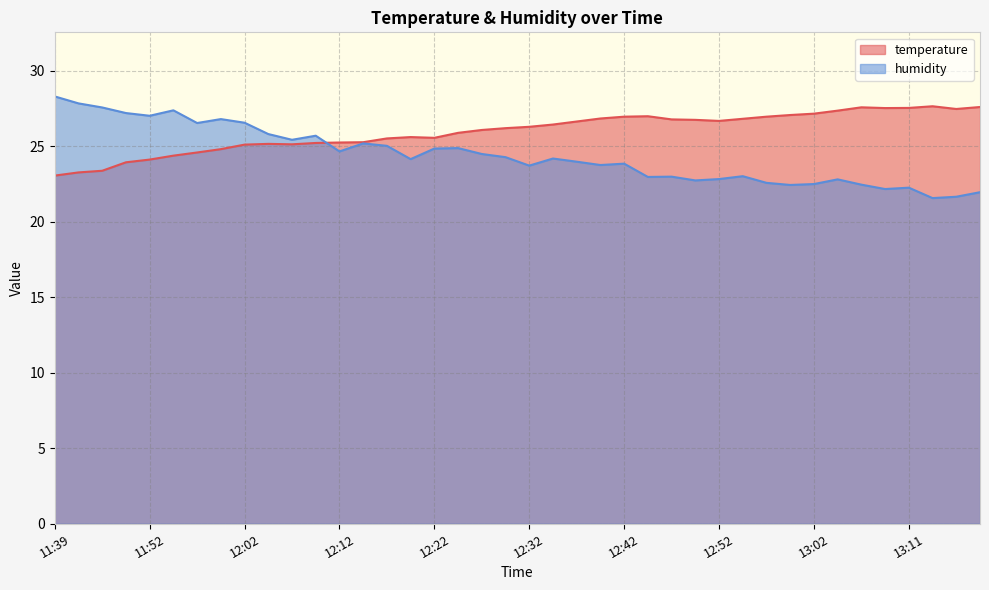

What is the value of the humidity point at the 30th from the left?

23.0